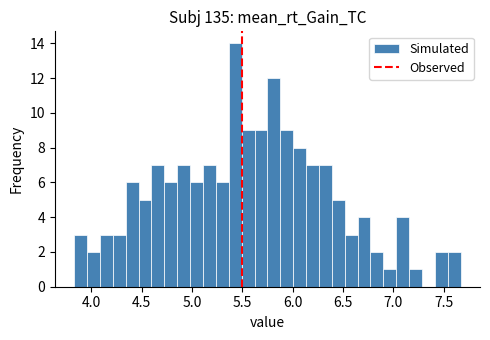

Read against the x-axis, roughly where is the centre of the tallest bar?

5.45